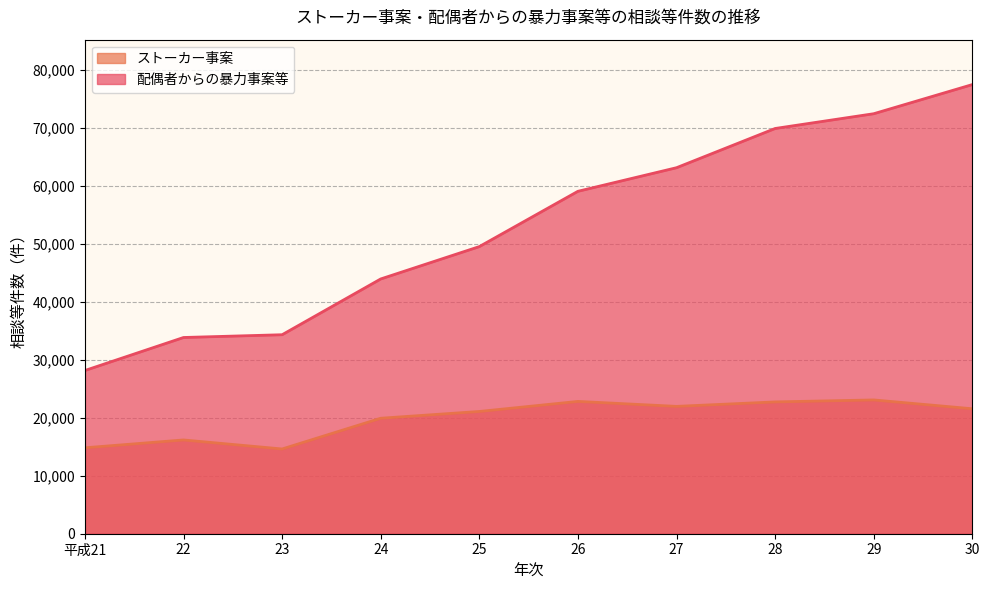

What is the maximum value for ストーカー事案?

23079